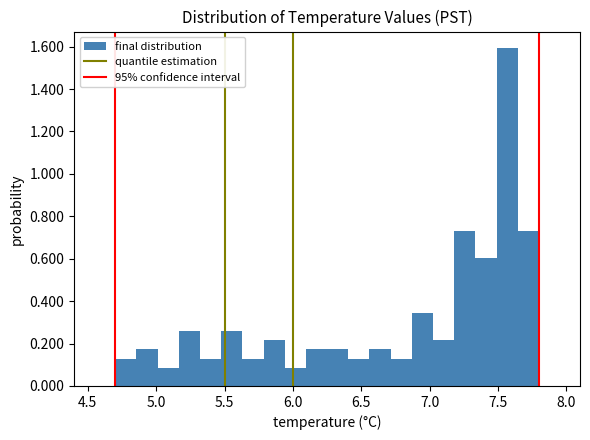

Around what value on the x-axis is the tallest bar? Give the approximate position of its centre, as read against the axis.

7.55